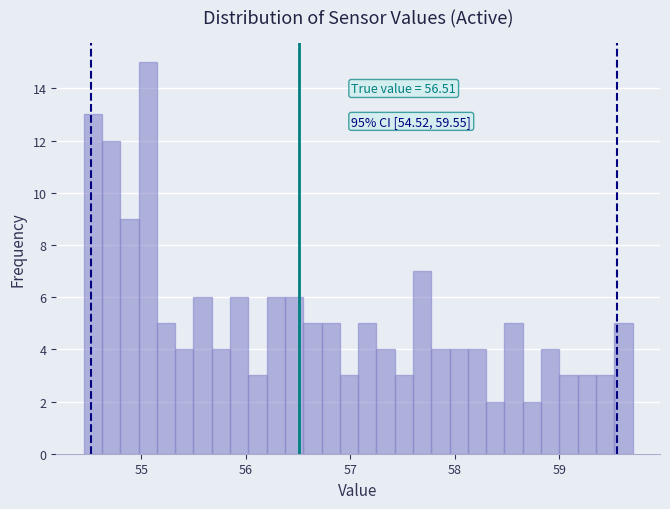

Read against the x-axis, roughly where is the centre of the tallest bar?

55.1